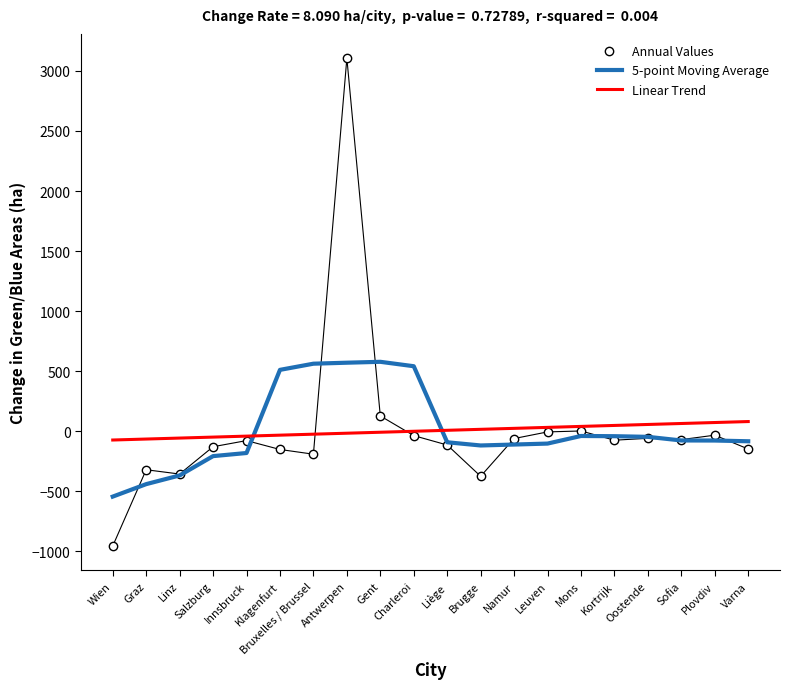

Between Antwerpen and Namur, which series saw the biggest shift?

Annual Values